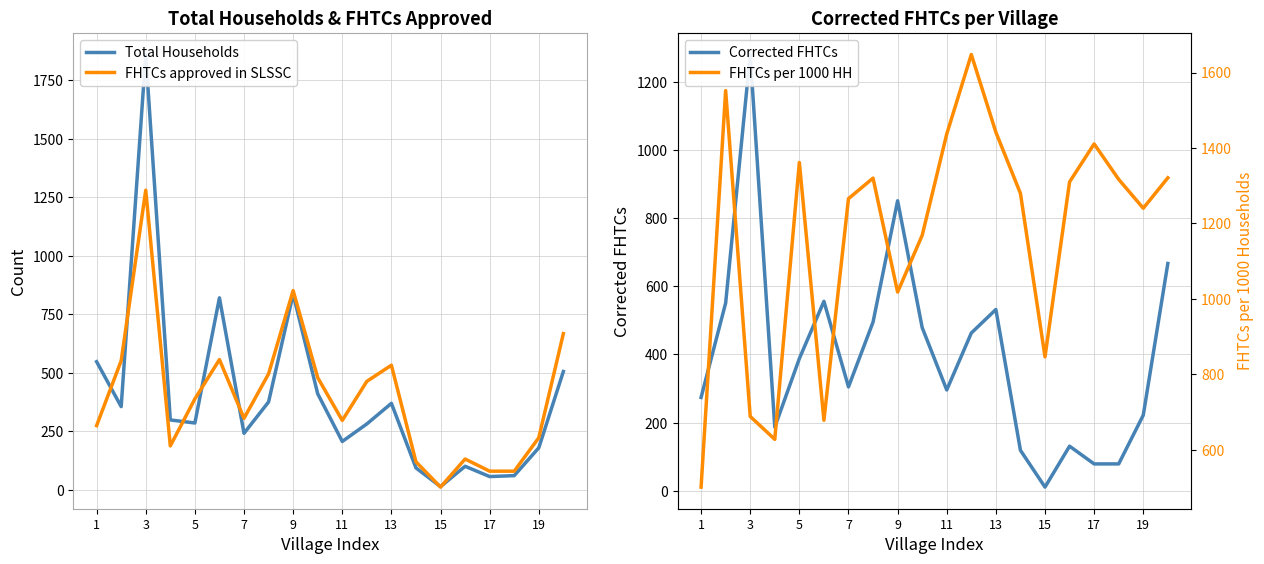

In FHTCs approved in SLSSC, how many points are higher than both neighbors (excluding endpoints)?

5